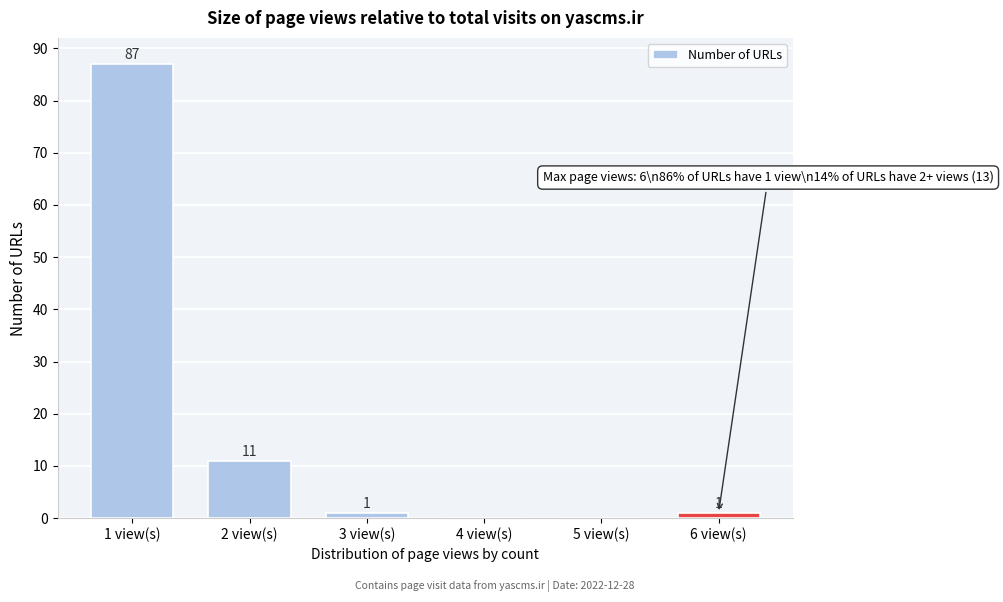

Reading right to left, transcribe all the data shown in this chart.

6 view(s)=1	5 view(s)=0	4 view(s)=0	3 view(s)=1	2 view(s)=11	1 view(s)=87